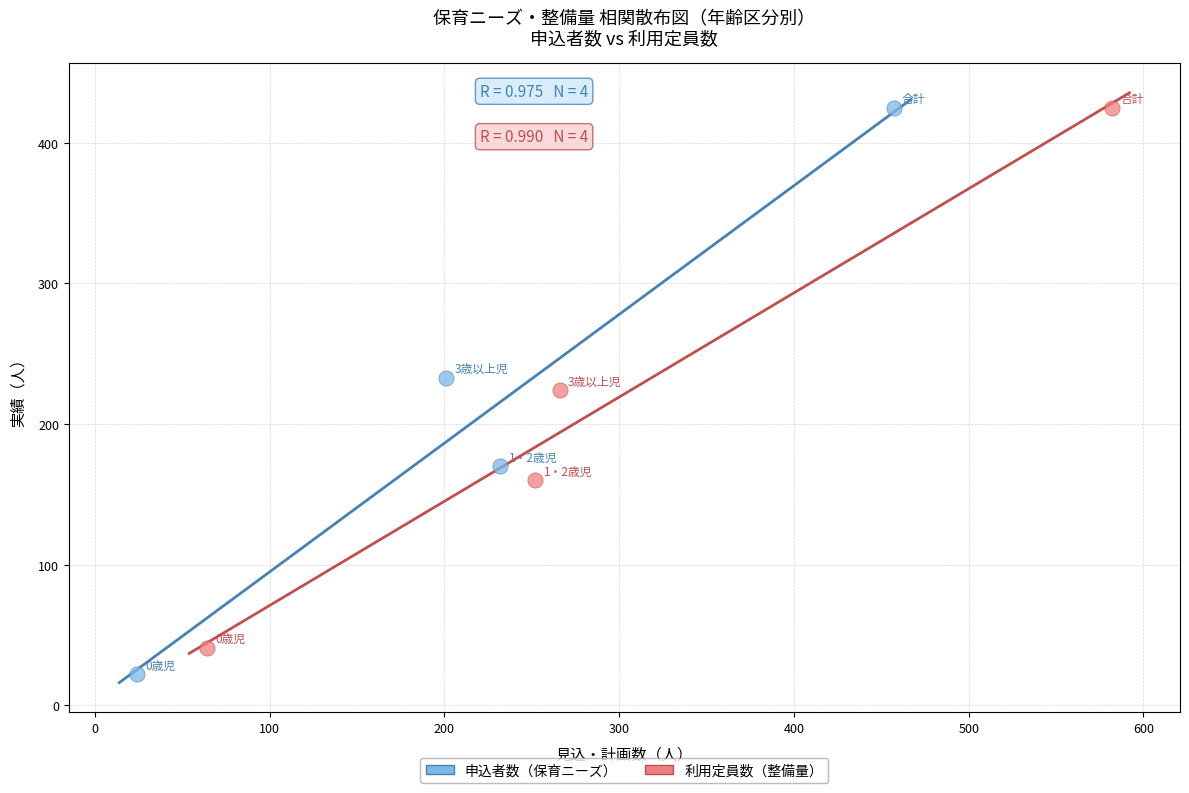

Which series contains the lowest Y value?

申込者数（保育ニーズ）